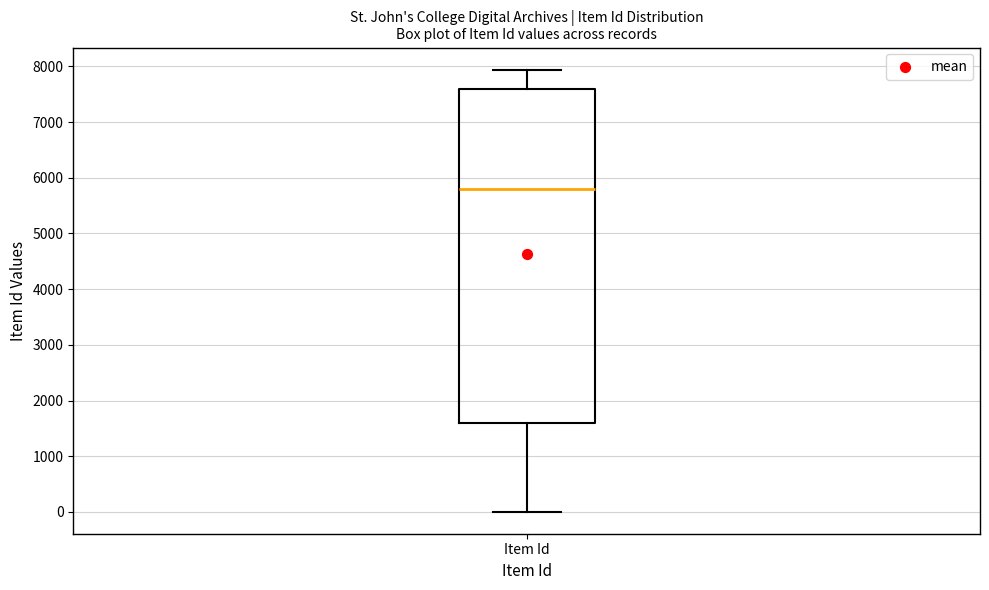

Transcribe this box plot: give where the median line is, the range the box spans, and where the two whiskers end, as read against the y-axis. The values are not printed on the chart, so give them approximately, as read against the axis.

median 5800, box 1600 to 7600, whiskers 0 to 7900